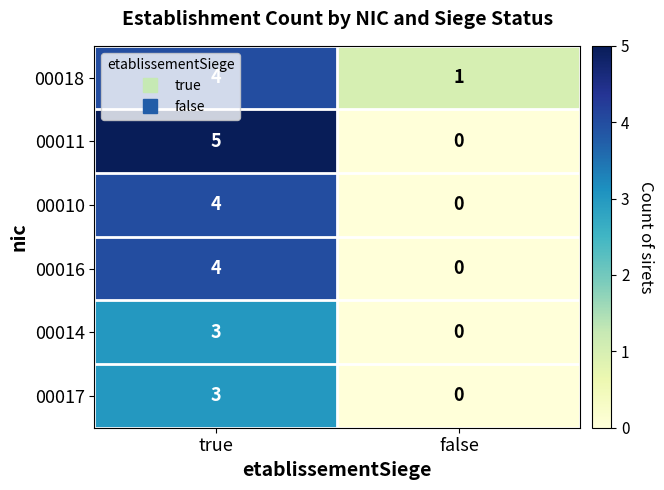

What is the total value across all series at true?

23